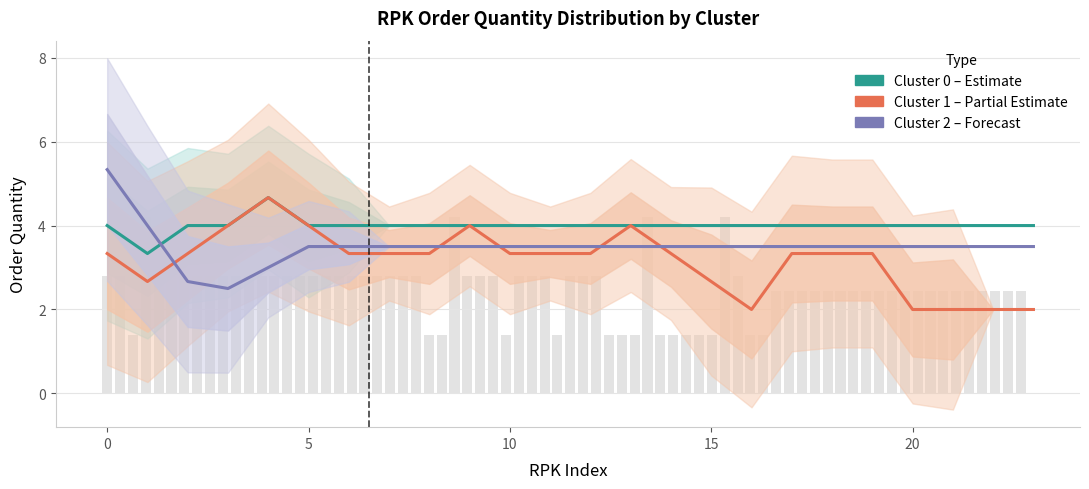

What is the value of the Cluster 2 (Forecast) bar at the 3rd from the left?

2.7